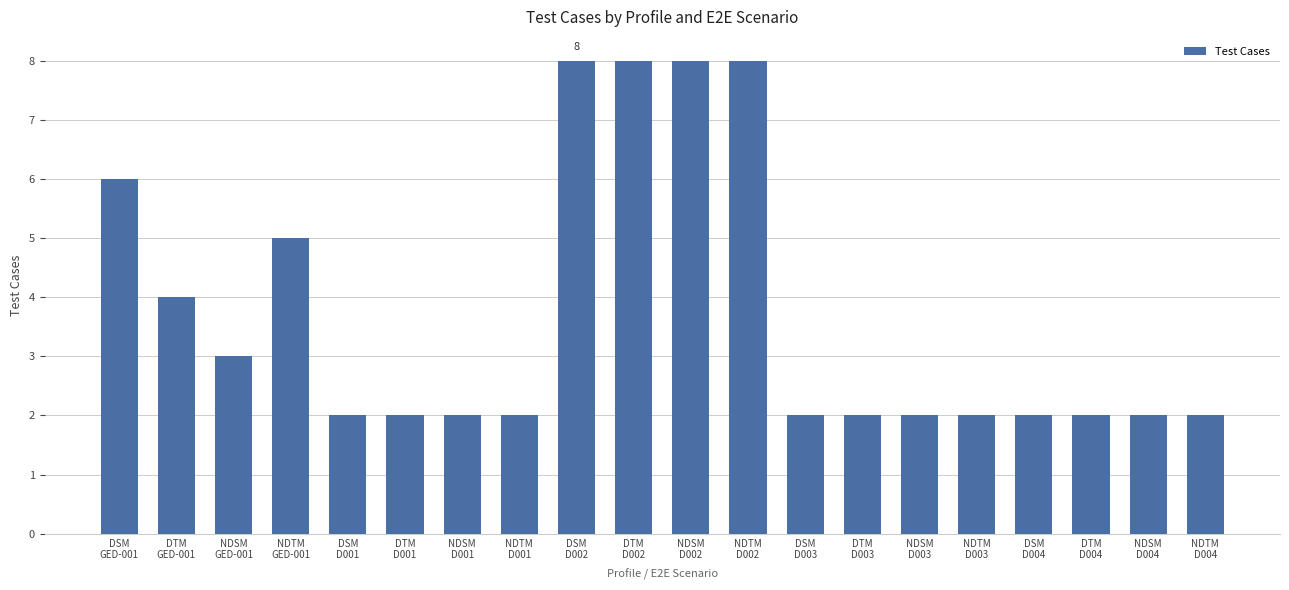

Does the chart contain stacked bars?

No